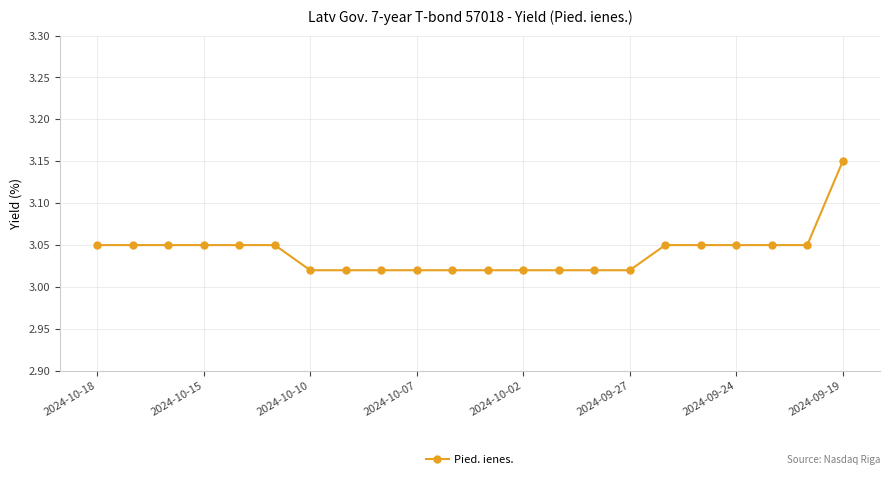

Is this an area chart (filled region under the line)?

No